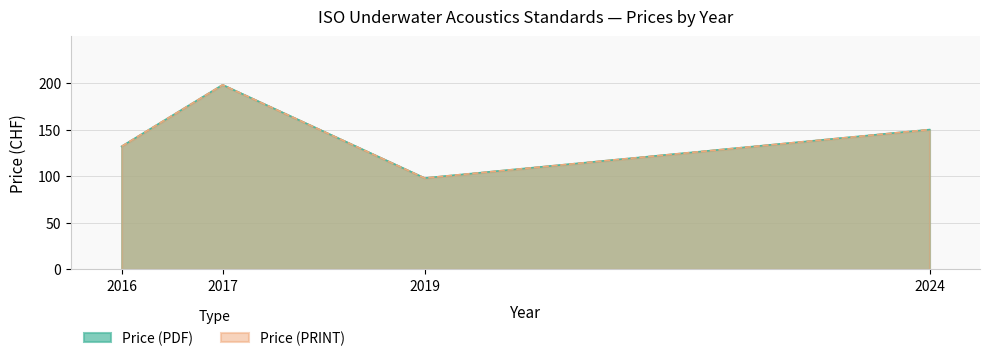

The value of Price (PDF) at 2017 is 70. True or false?

False